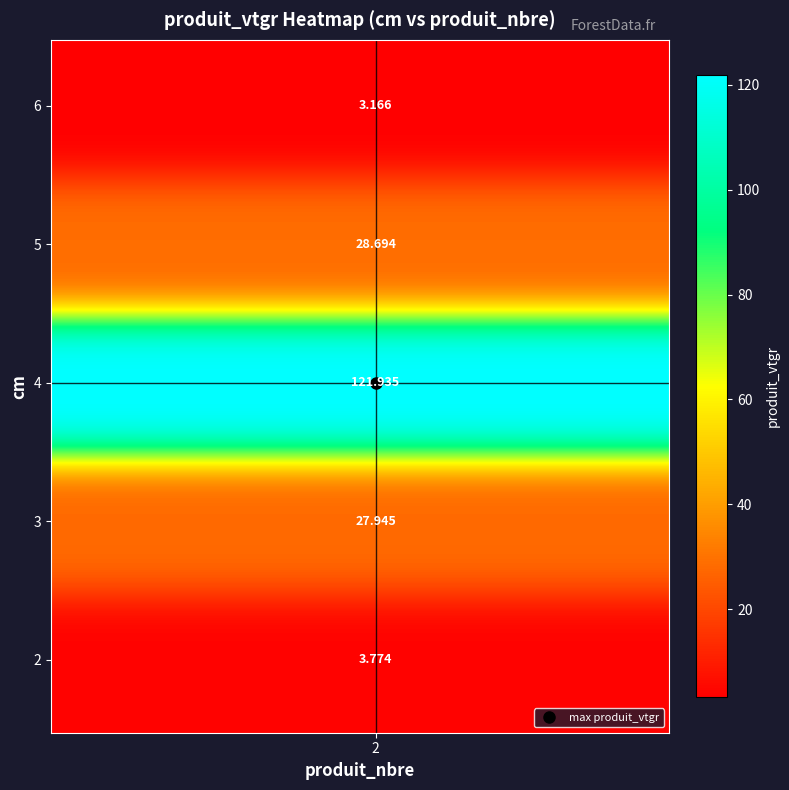

What is the difference between the maximum and minimum values?

118.8